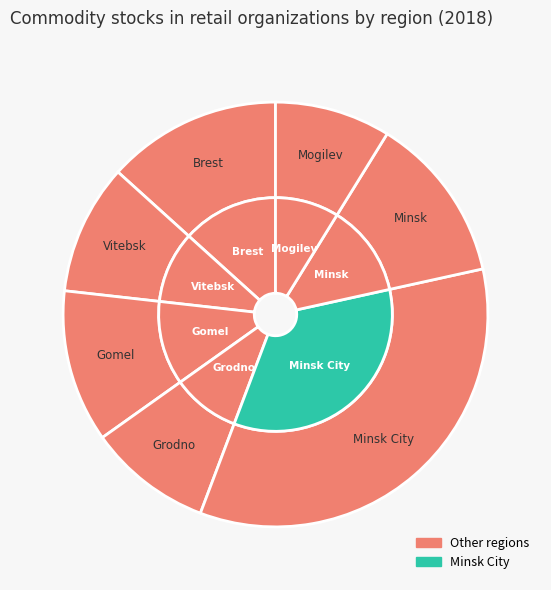

What is the ratio of the value at Brest to the value at Minsk?

1.0